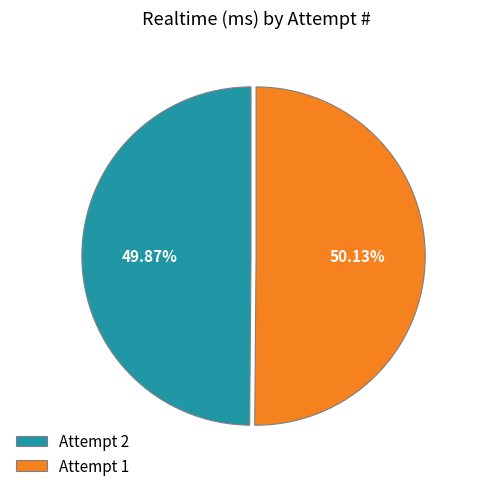

Approximately how many times larger is the value at Attempt 2 compared to Attempt 1?

1.0